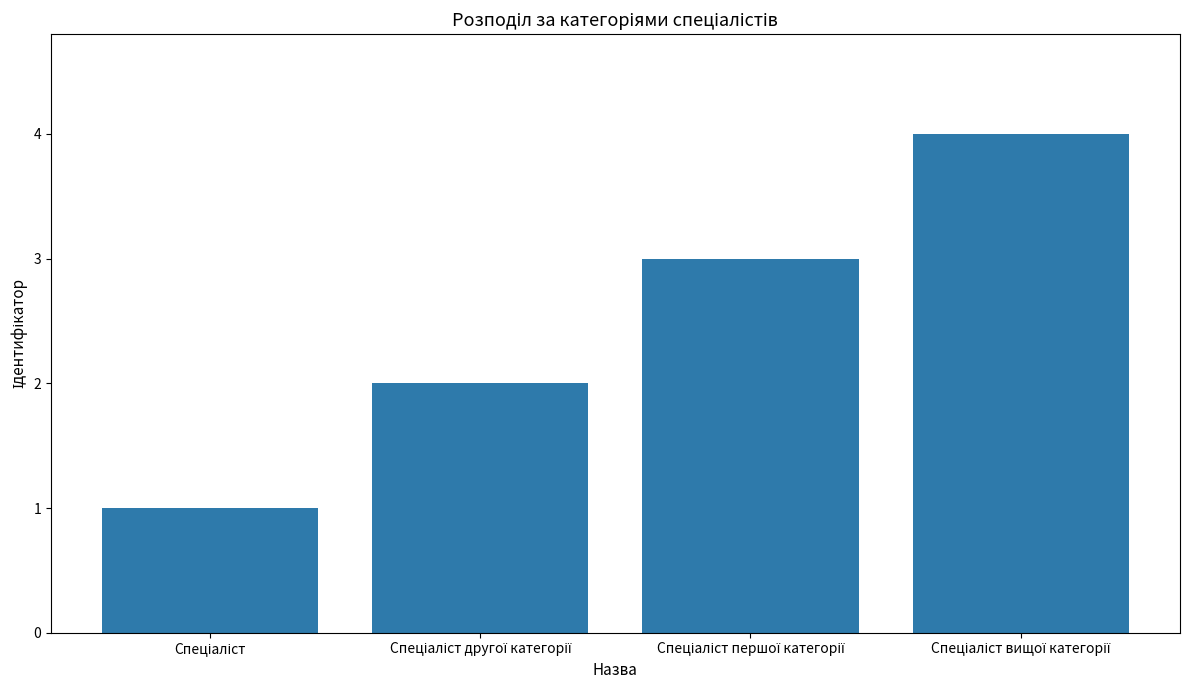

What is the greatest value displayed?

4